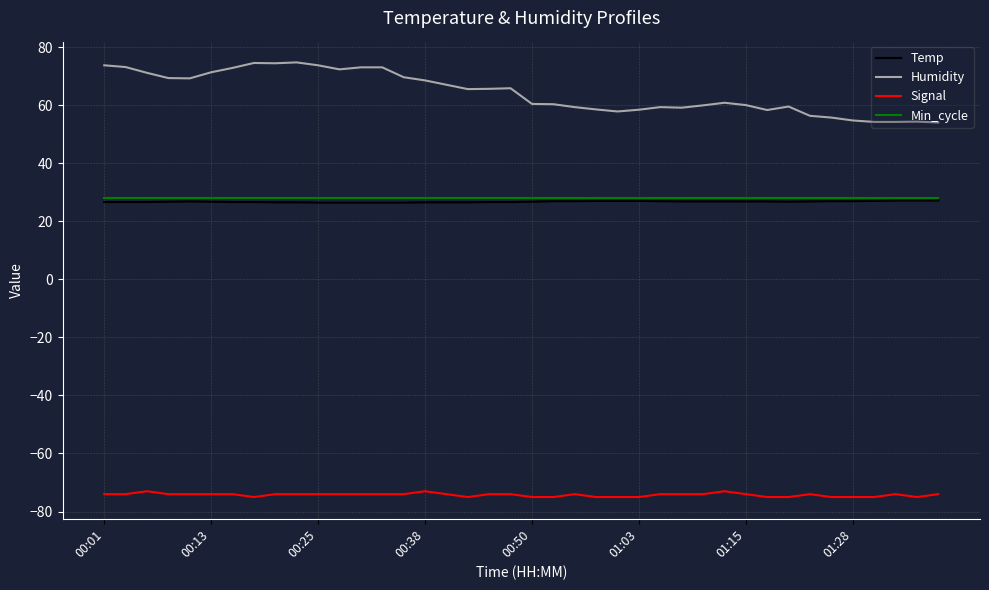

What is the sum of all Humidity values?

2573.1